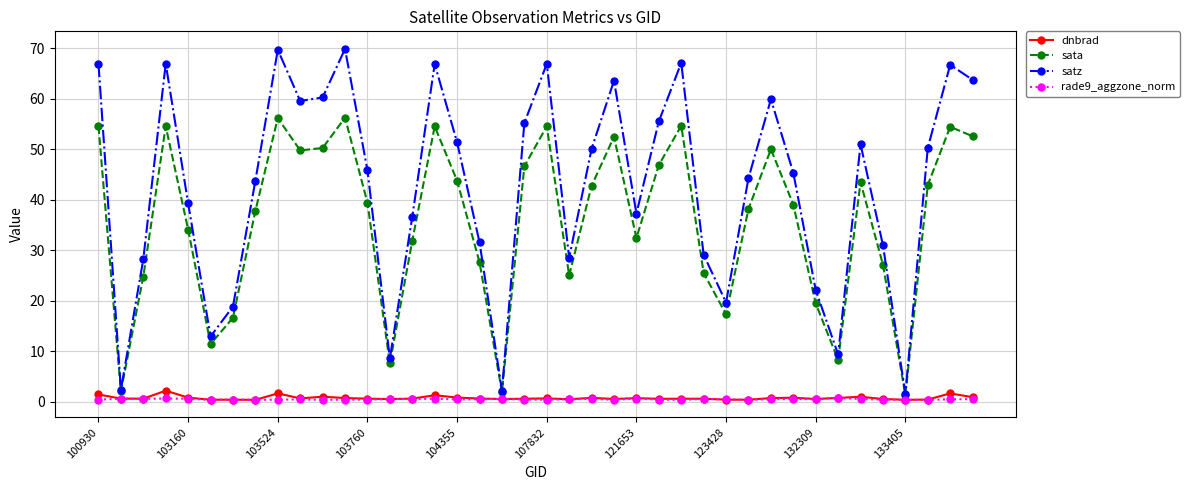

True or false: satz has more than 2 interior local peaks.

True